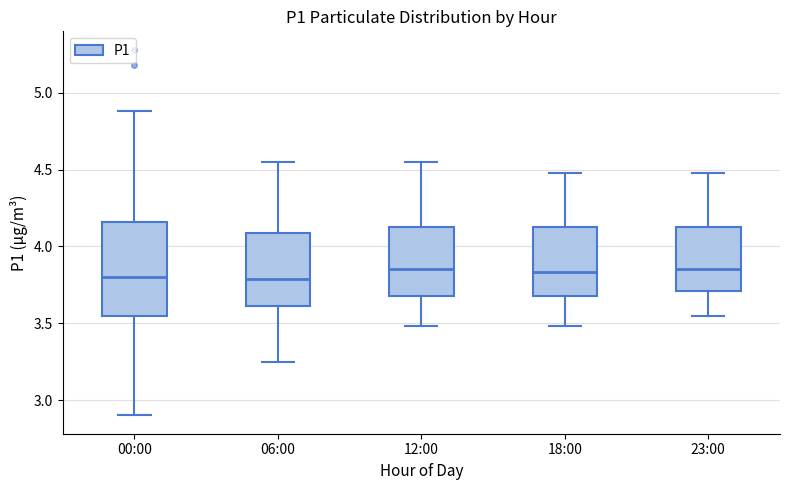

Reading left to right, read every box against the y-axis: the position of its median line, the range the box covers, and the ends of its whiskers. The values are not printed on the chart, so give them approximately, as read against the axis.

00:00: median 3.80, box 3.55 to 4.15, whiskers 2.90 to 4.90
06:00: median 3.80, box 3.60 to 4.10, whiskers 3.25 to 4.55
12:00: median 3.85, box 3.70 to 4.15, whiskers 3.50 to 4.55
18:00: median 3.85, box 3.70 to 4.15, whiskers 3.50 to 4.50
23:00: median 3.85, box 3.70 to 4.15, whiskers 3.55 to 4.50